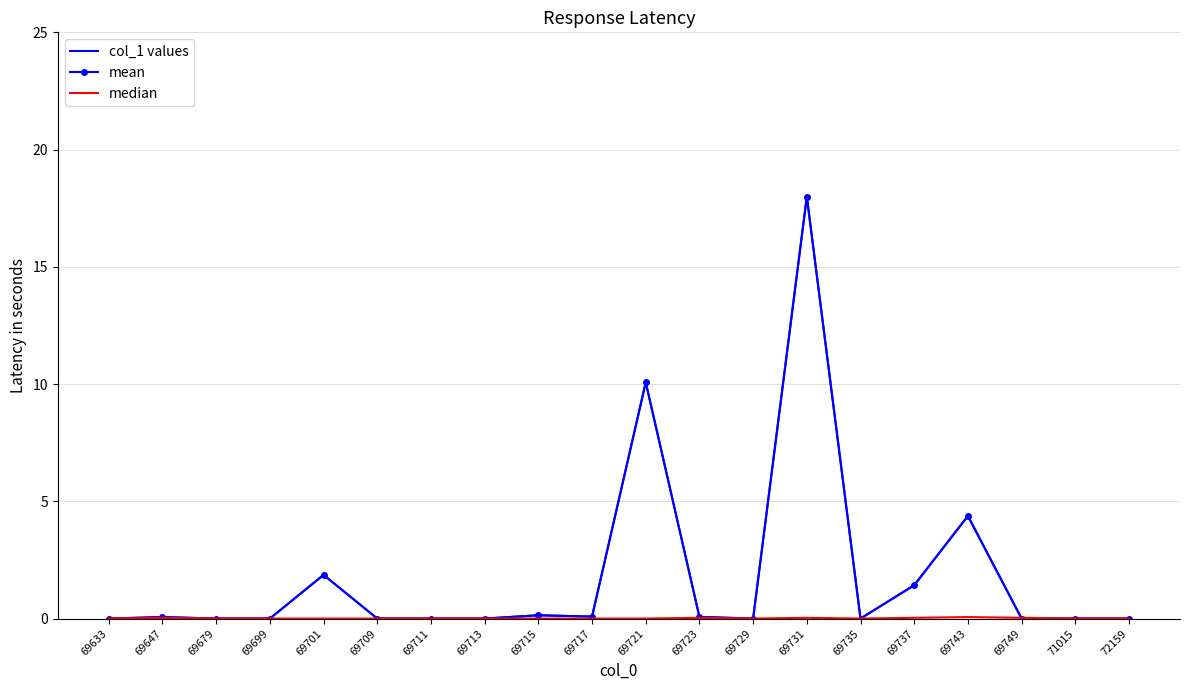

What is the approximate value of col_1 values at 69701?

1.9